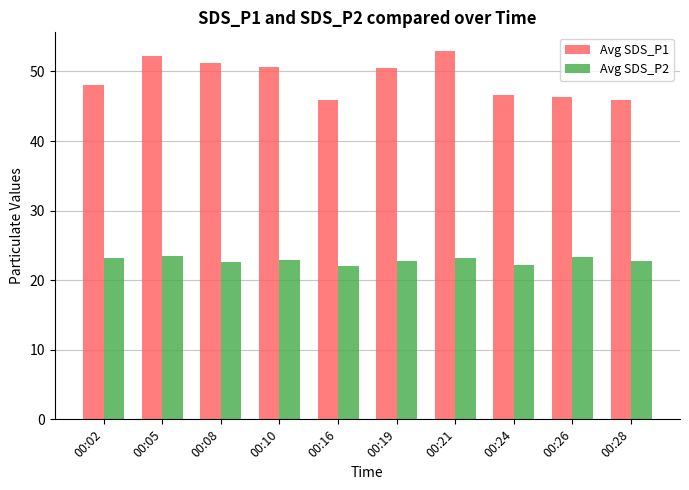

What is the spread (max minus min) of values at 00:10?

27.8